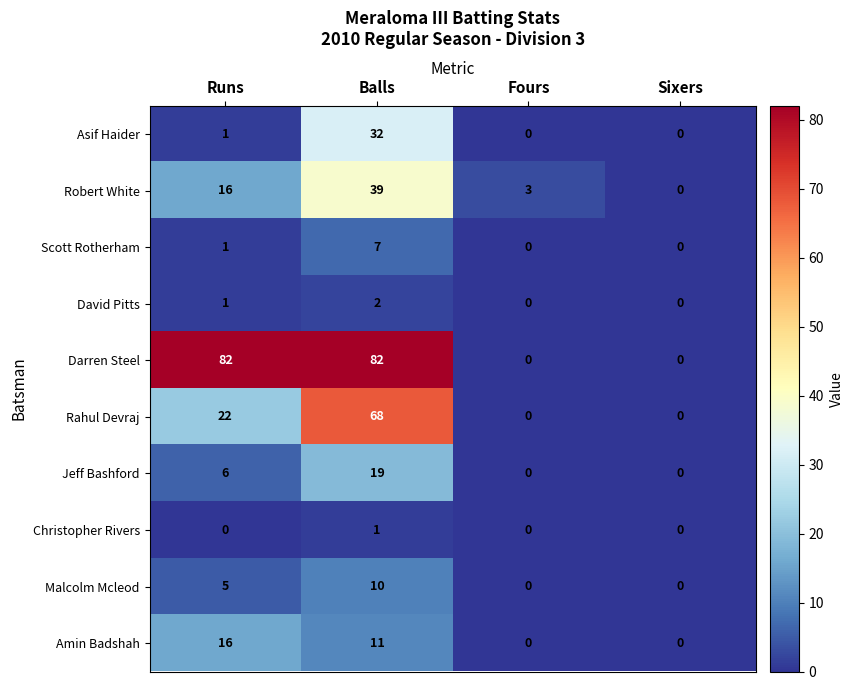

What is the sum of the David Pitts values at Runs and Balls?

3